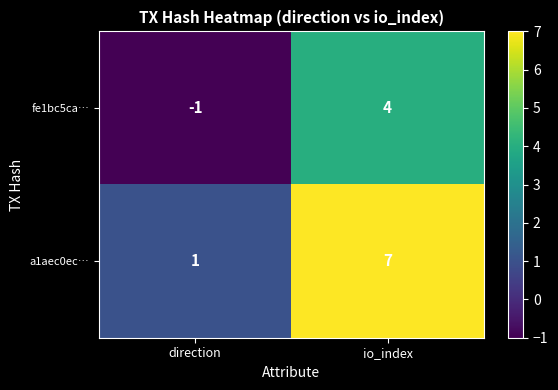

Which series has the widest spread of values?

a1aec0ec…